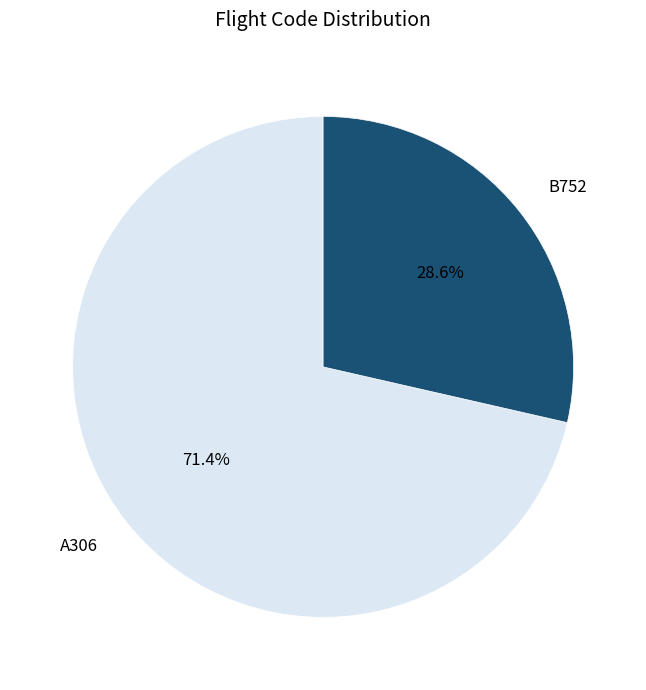

Is there any slice that represents more than half of the pie?

Yes